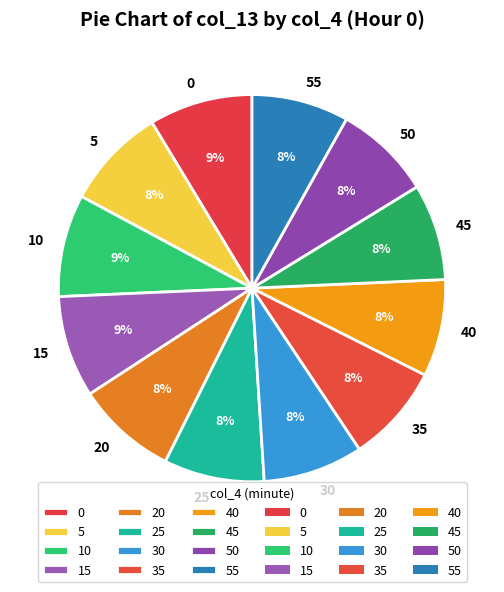

To the nearest percent, what is the average slice percentage?

8%